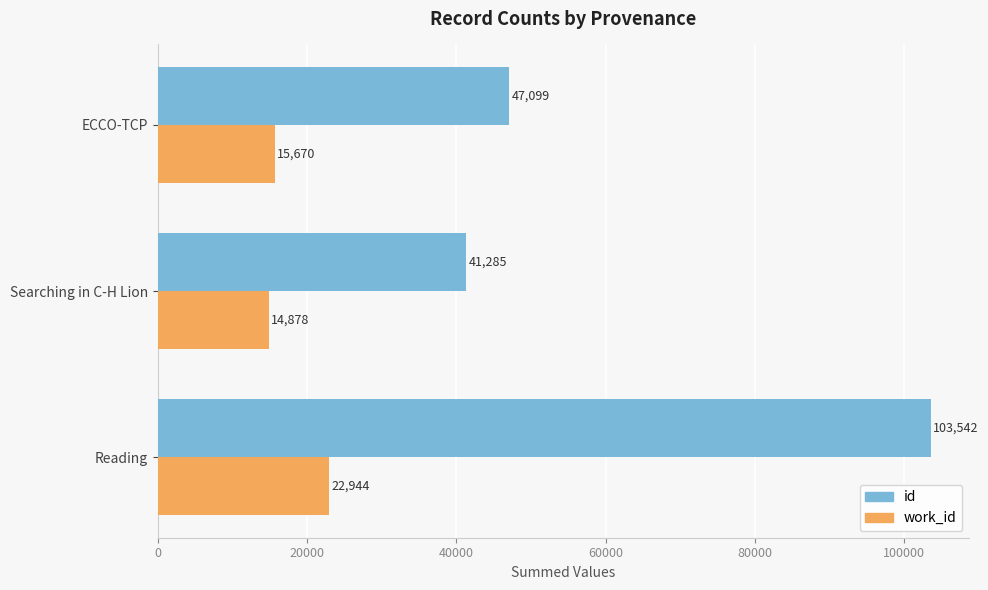

Which series has the largest range (max minus min)?

id